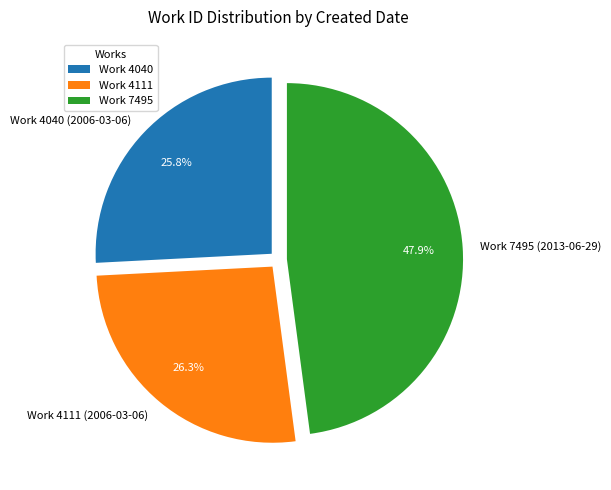

What portion of the pie excludes Work 4111 (2006-03-06)?

73.7%